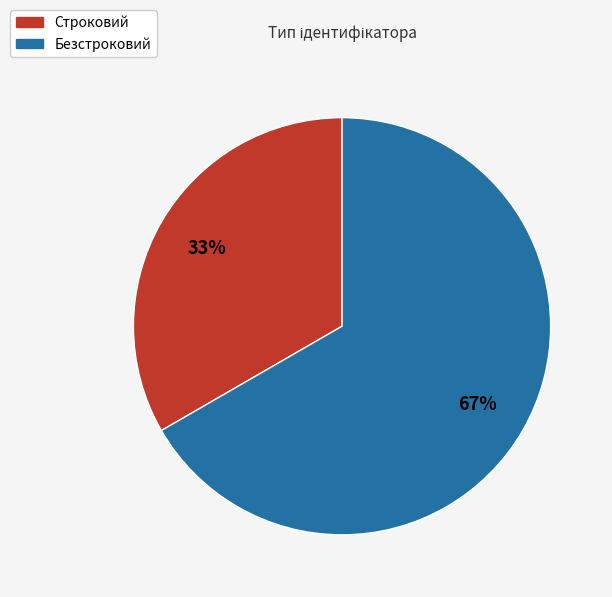

What is the ratio of the value at Безстроковий to the value at Строковий?

2.0